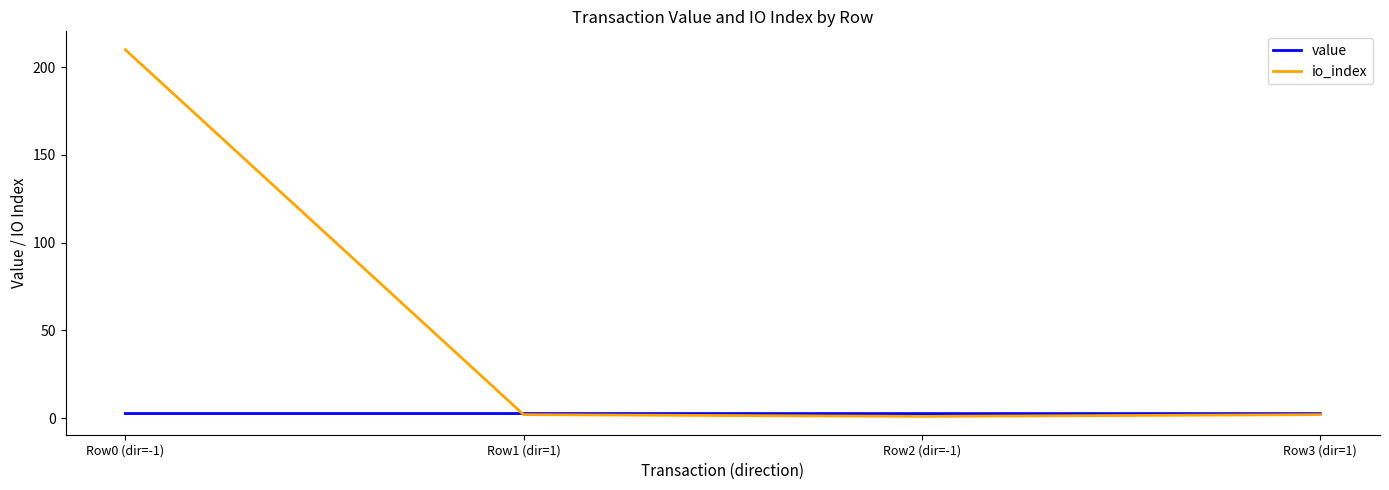

Which series has the largest range (max minus min)?

io_index